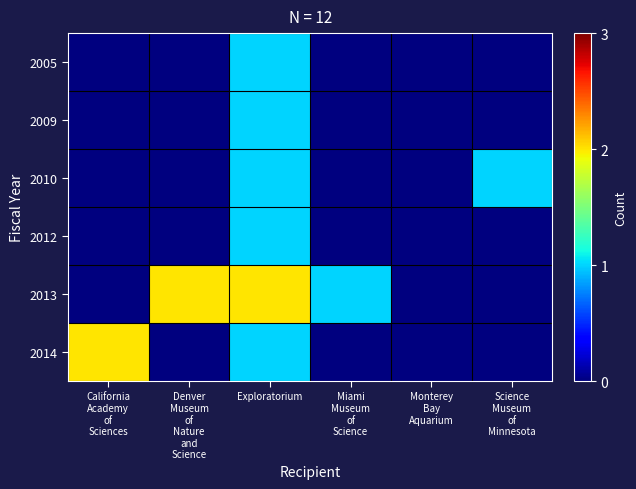

Reading right to left, transcribe all the data shown in this chart.

2005: Science
Museum
of
Minnesota=0	Monterey
Bay
Aquarium=0	Miami
Museum
of
Science=0	Exploratorium=1	Denver
Museum
of
Nature
and
Science=0	California
Academy
of
Sciences=0
2009: Science
Museum
of
Minnesota=0	Monterey
Bay
Aquarium=0	Miami
Museum
of
Science=0	Exploratorium=1	Denver
Museum
of
Nature
and
Science=0	California
Academy
of
Sciences=0
2010: Science
Museum
of
Minnesota=1	Monterey
Bay
Aquarium=0	Miami
Museum
of
Science=0	Exploratorium=1	Denver
Museum
of
Nature
and
Science=0	California
Academy
of
Sciences=0
2012: Science
Museum
of
Minnesota=0	Monterey
Bay
Aquarium=0	Miami
Museum
of
Science=0	Exploratorium=1	Denver
Museum
of
Nature
and
Science=0	California
Academy
of
Sciences=0
2013: Science
Museum
of
Minnesota=0	Monterey
Bay
Aquarium=0	Miami
Museum
of
Science=1	Exploratorium=2	Denver
Museum
of
Nature
and
Science=2	California
Academy
of
Sciences=0
2014: Science
Museum
of
Minnesota=0	Monterey
Bay
Aquarium=0	Miami
Museum
of
Science=0	Exploratorium=1	Denver
Museum
of
Nature
and
Science=0	California
Academy
of
Sciences=2